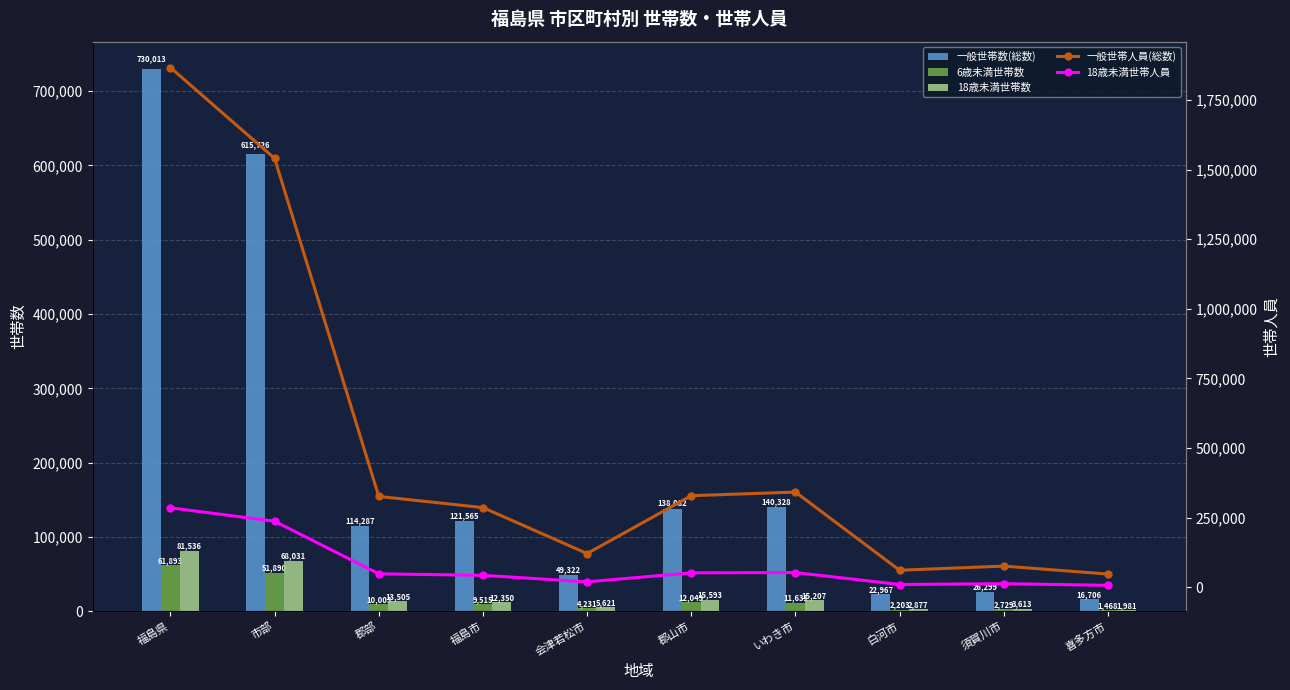

What is the difference between the maximum and minimum values in the 一般世帯人員(総数) series?

1819052